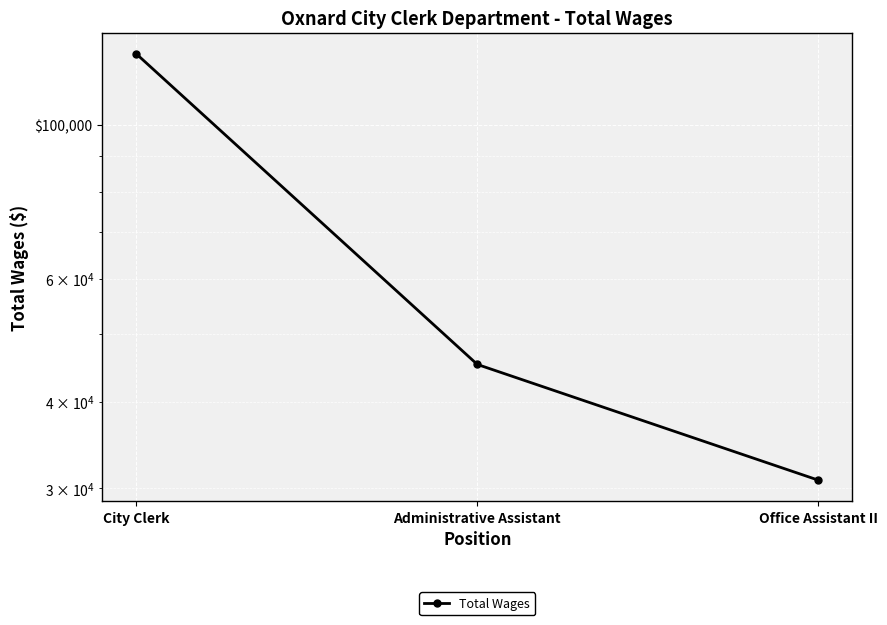

How many data points does each series have?

3